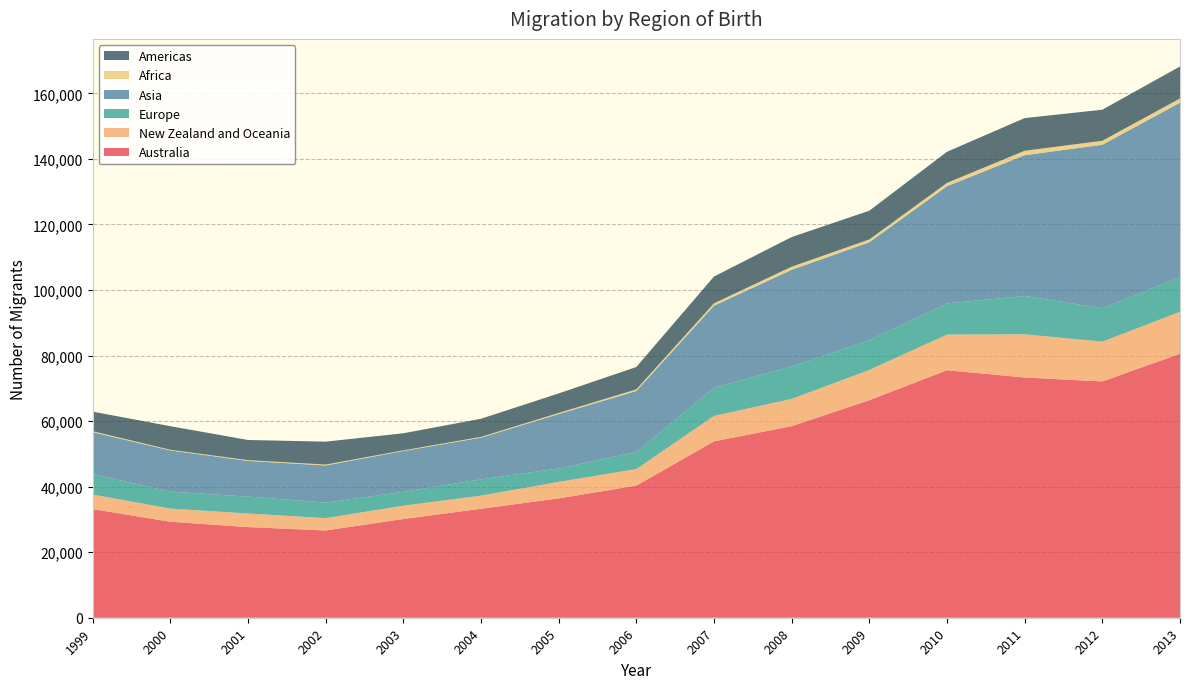

Reading left to right, transcribe all the data shown in this chart.

Australia: 1999=33152	2000=29285	2001=27661	2002=26617	2003=30118	2004=33255	2005=36401	2006=40311	2007=53819	2008=58447	2009=66383	2010=75512	2011=73306	2012=72095	2013=80537
New Zealand and Oceania: 1999=4437	2000=4004	2001=4141	2002=3777	2003=4071	2004=3997	2005=5055	2006=5052	2007=7755	2008=8322	2009=9227	2010=10893	2011=13171	2012=12150	2013=12814
Europe: 1999=6270	2000=5198	2001=5161	2002=4733	2003=4218	2004=4975	2005=4097	2006=5202	2007=8631	2008=9902	2009=9078	2010=9495	2011=11716	2012=10185	2013=10592
Asia: 1999=12758	2000=12558	2001=10886	2002=11340	2003=12467	2004=12713	2005=16596	2006=18616	2007=25005	2008=29492	2009=29876	2010=35757	2011=42936	2012=49891	2013=53194
Africa: 1999=297	2000=210	2001=244	2002=271	2003=193	2004=245	2005=344	2006=498	2007=727	2008=941	2009=861	2010=1026	2011=1356	2012=1209	2013=1300
Americas: 1999=5973	2000=7191	2001=6142	2002=6990	2003=5215	2004=5529	2005=5949	2006=6825	2007=8172	2008=9054	2009=8774	2010=9495	2011=9969	2012=9478	2013=9773